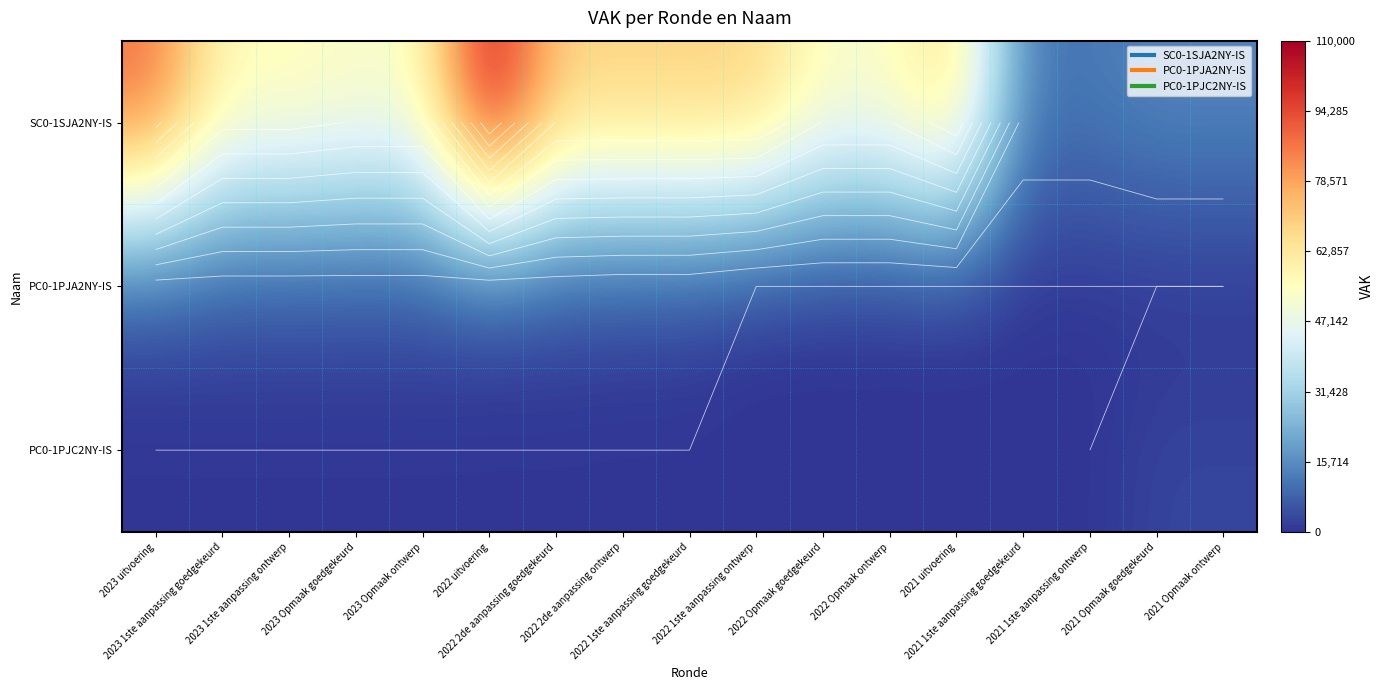

What is the difference between the maximum and second lowest values in the PC0-1PJC2NY-IS series?

2936